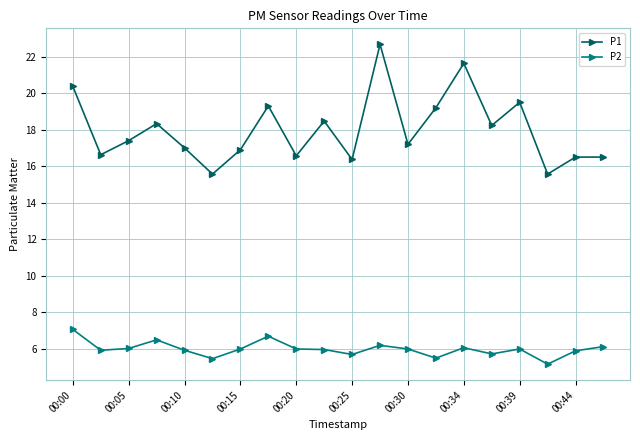

True or false: P1 and P2 cross at least once.

False